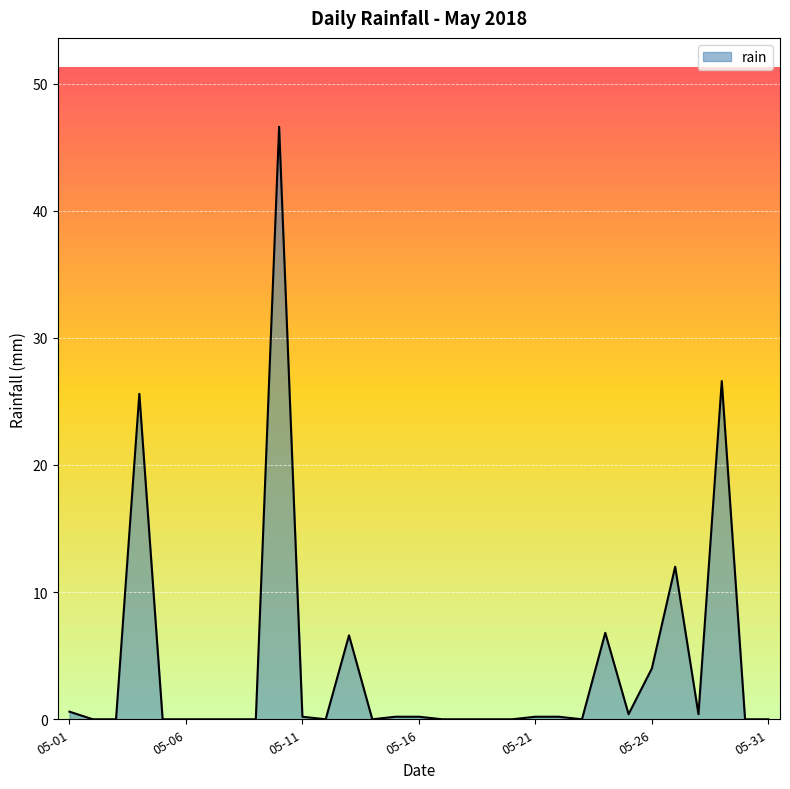

What is the difference between the second highest and second lowest values?

26.6